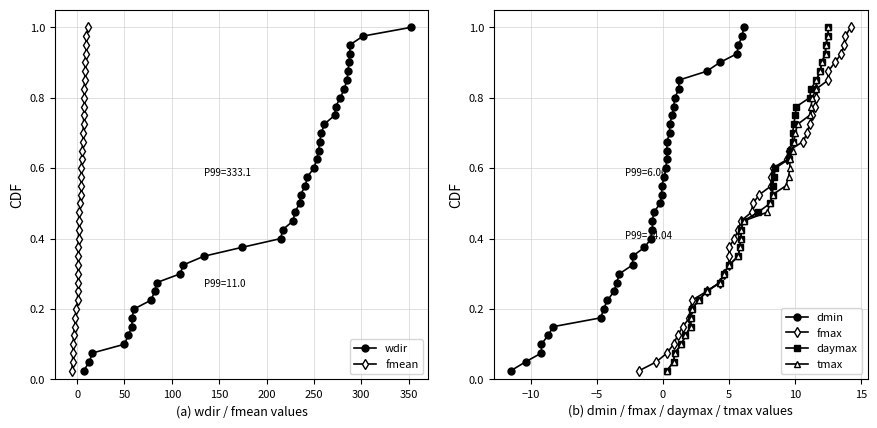

True or false: tmax and fmean cross at least once.

False